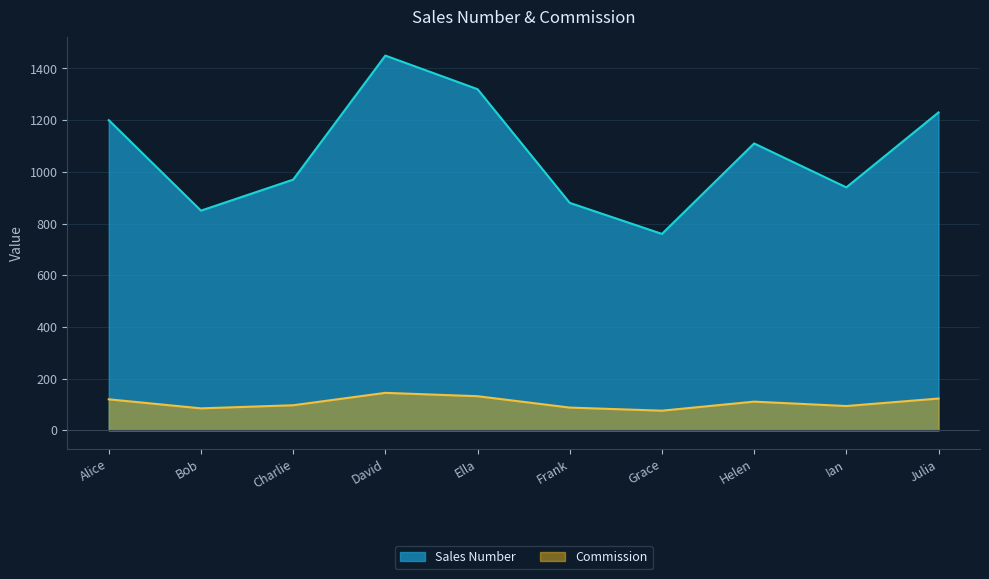

True or false: Sales Number and Commission intersect in this chart.

False